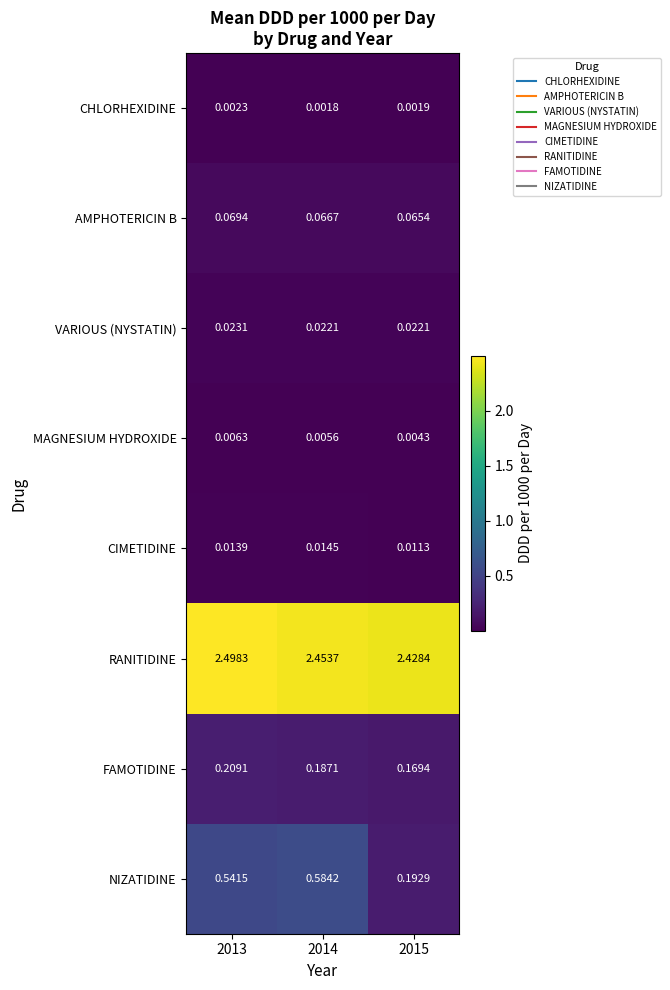

Which series has the largest total across all categories?

RANITIDINE